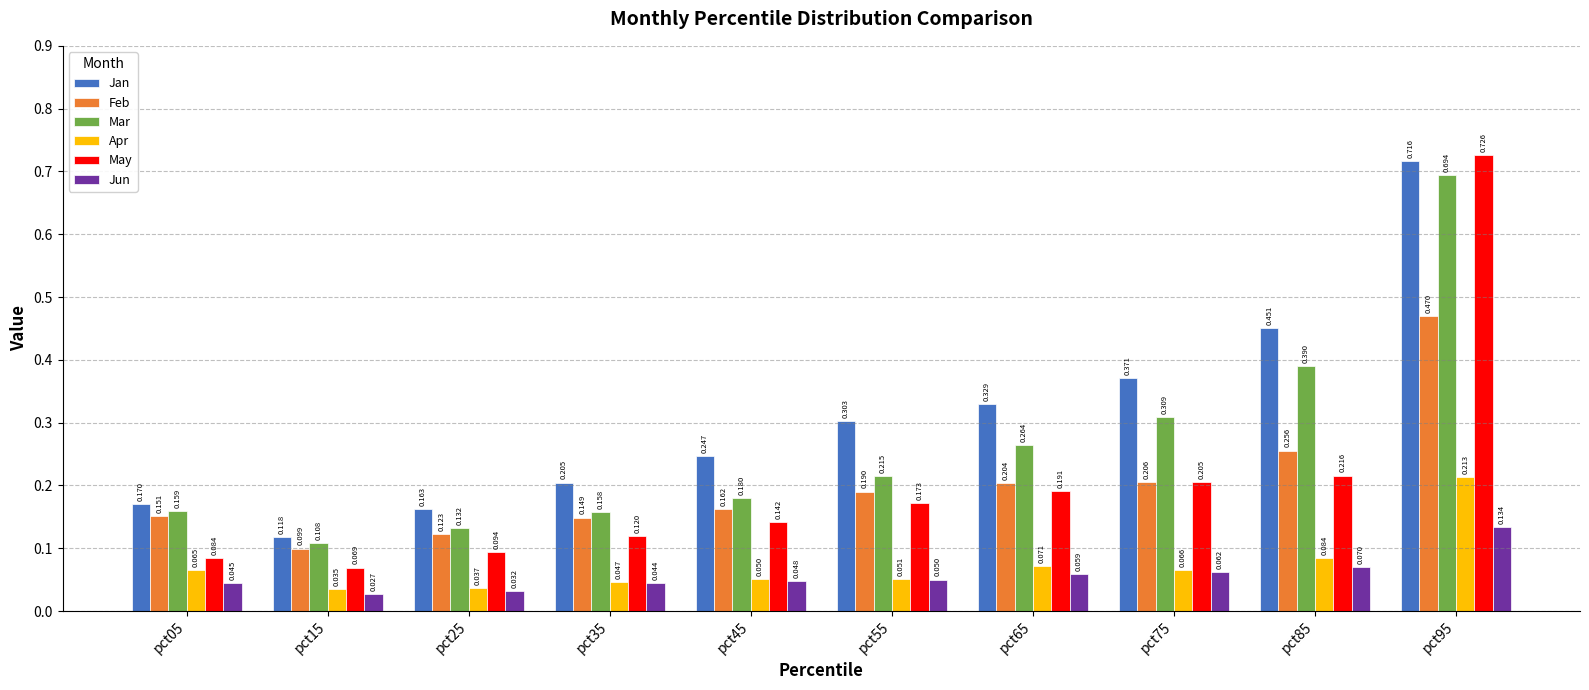

Is the value of Jan at pct95 greater than the value of Apr at pct25?

Yes